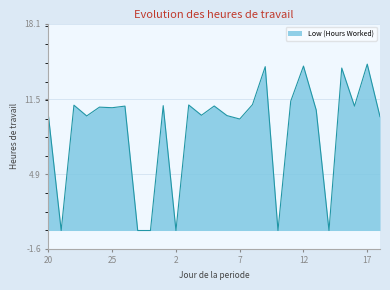

What is the greatest value displayed?

14.6